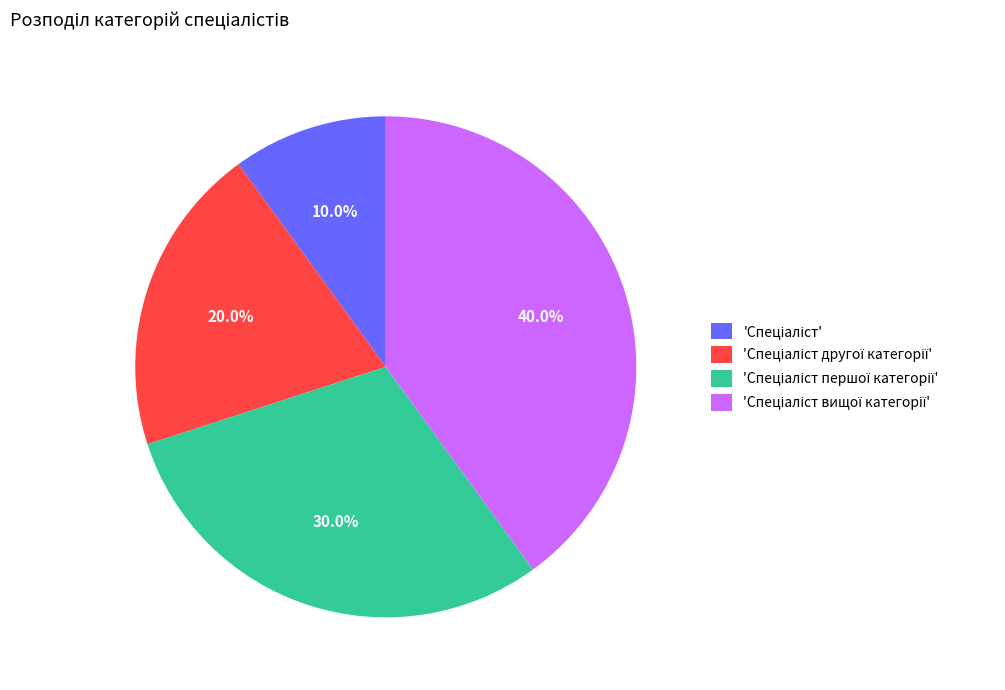

Is there any slice that represents more than half of the pie?

No